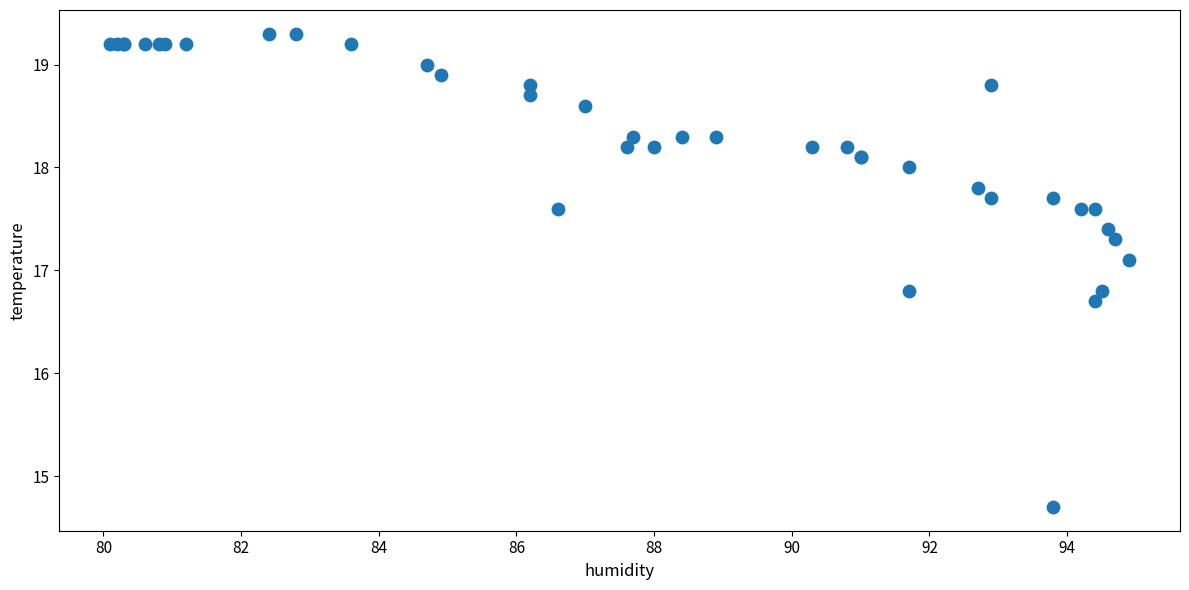

What Y value in the scatter plot is closest to 17?

17.1